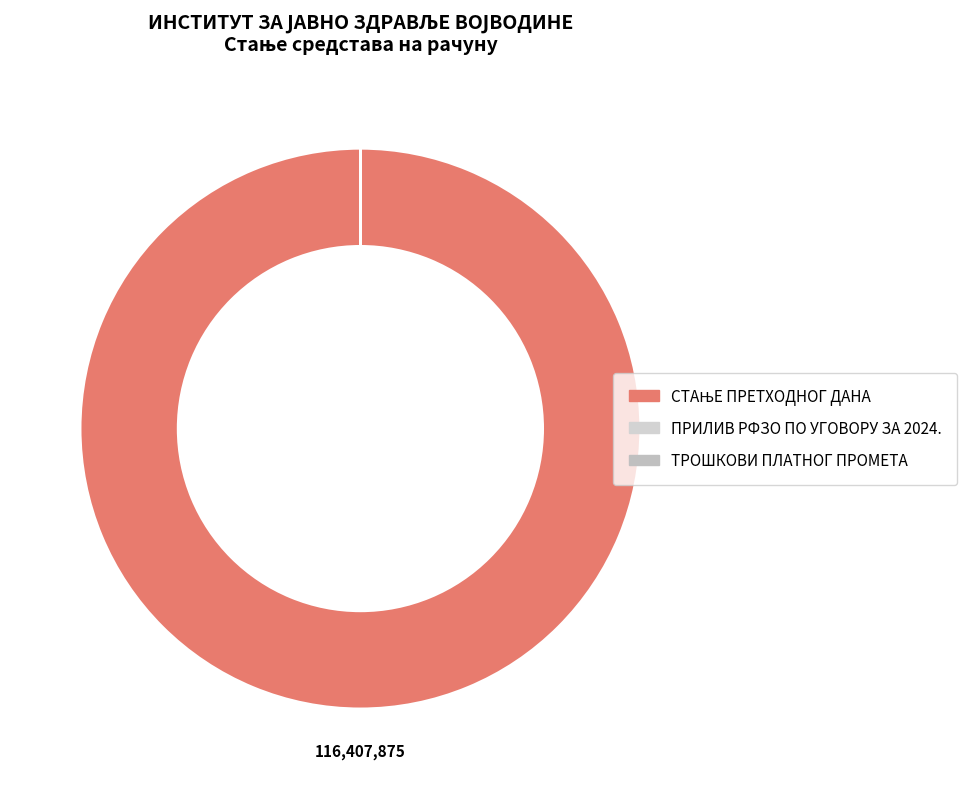

Is it true that ТРОШКОВИ ПЛАТНОГ ПРОМЕТА is 0% of the pie?

True